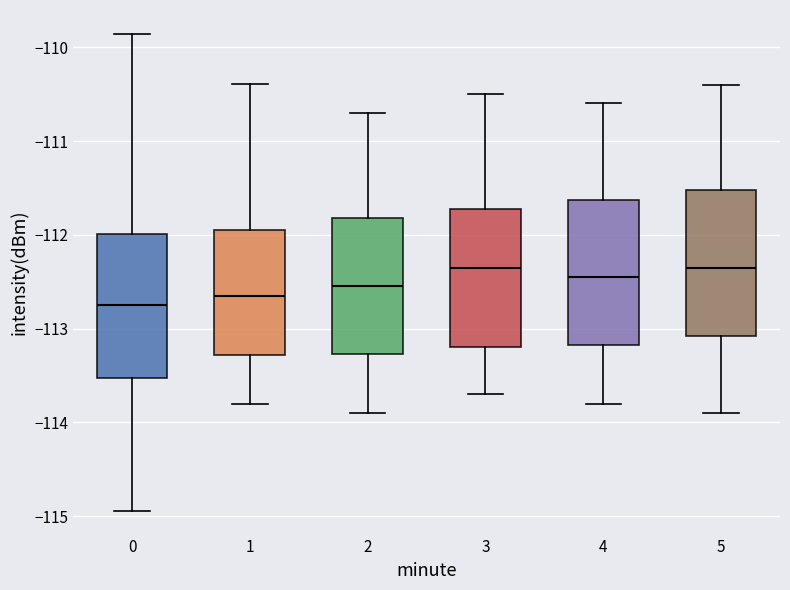

Reading left to right, transcribe this box plot: for each box, give where its median line is, the range the box spans, and where its two whiskers end, as read against the y-axis. The values are not printed on the chart, so give them approximately, as read against the axis.

0: median -112.7, box -113.5 to -112.0, whiskers -114.9 to -109.9
1: median -112.7, box -113.3 to -111.9, whiskers -113.8 to -110.4
2: median -112.5, box -113.3 to -111.8, whiskers -113.9 to -110.7
3: median -112.3, box -113.2 to -111.7, whiskers -113.7 to -110.5
4: median -112.4, box -113.2 to -111.6, whiskers -113.8 to -110.6
5: median -112.3, box -113.1 to -111.5, whiskers -113.9 to -110.4